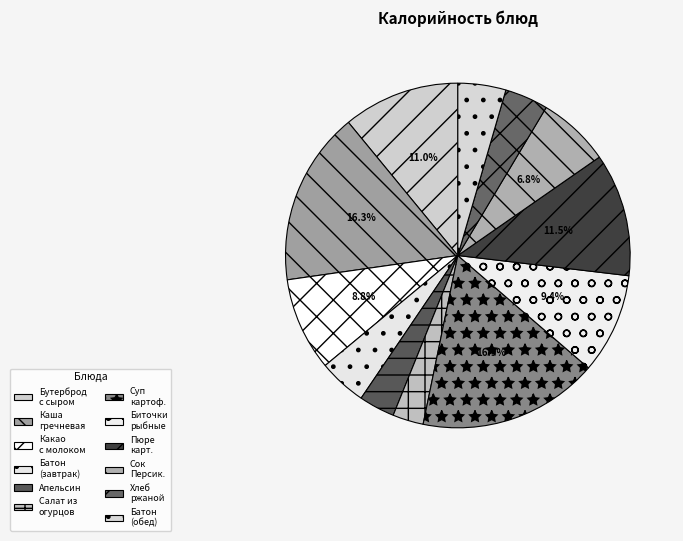

Count the number of slices in the pie.

12